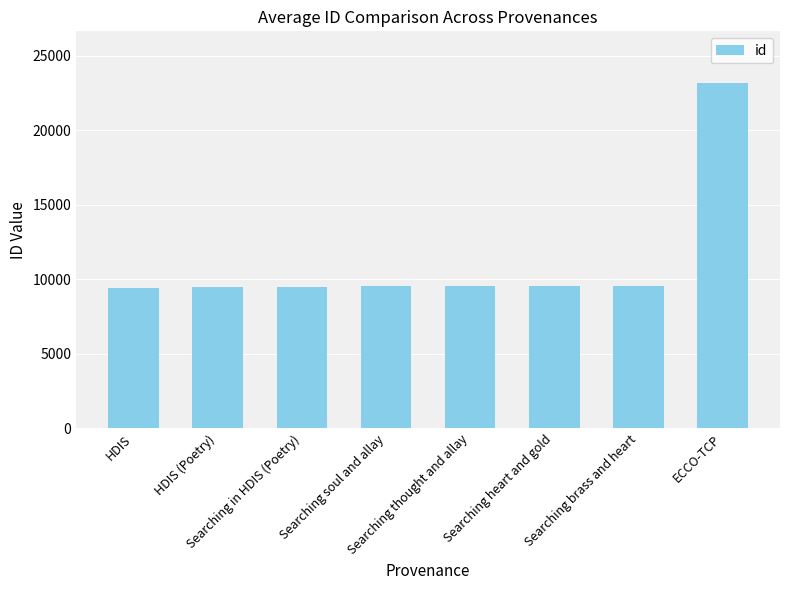

What is the change in value from Searching thought and allay to Searching heart and gold?

+1